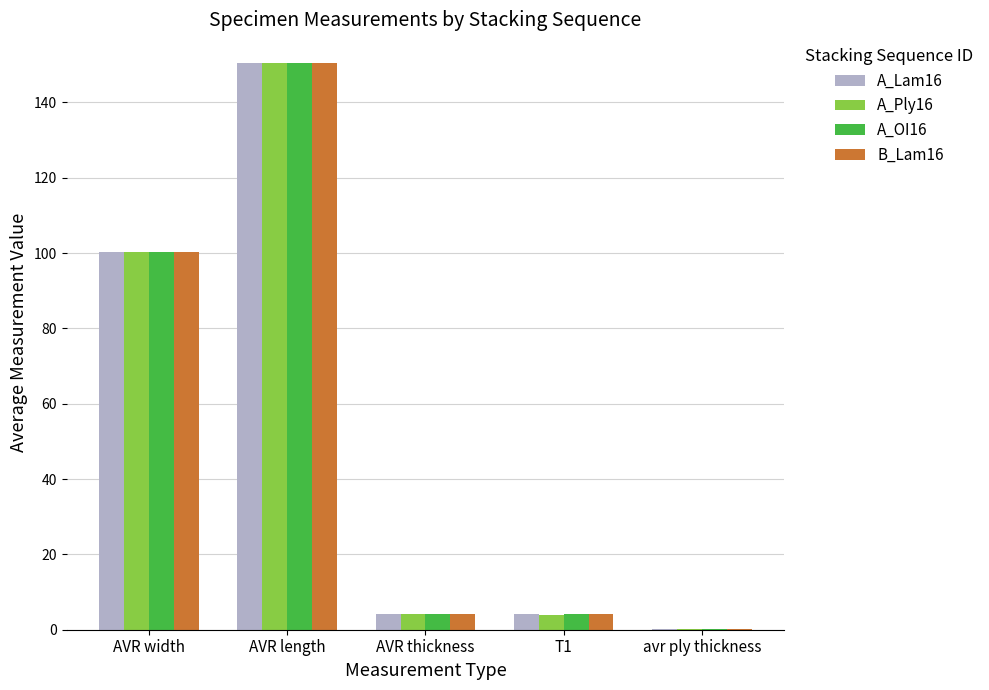

What is the sum of all A_Lam16 values?

259.2